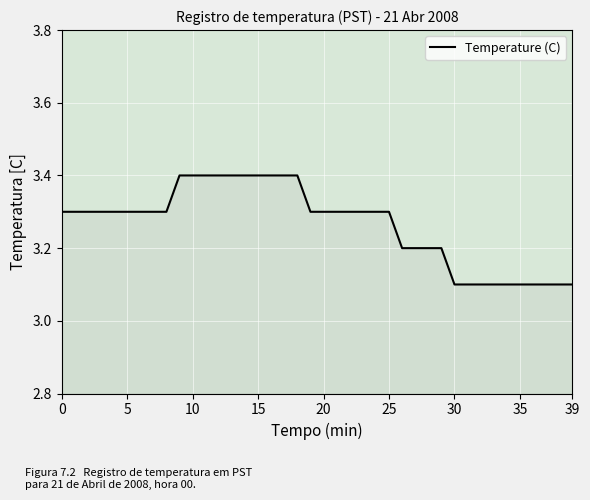

What is the difference between the maximum and minimum values?

0.3